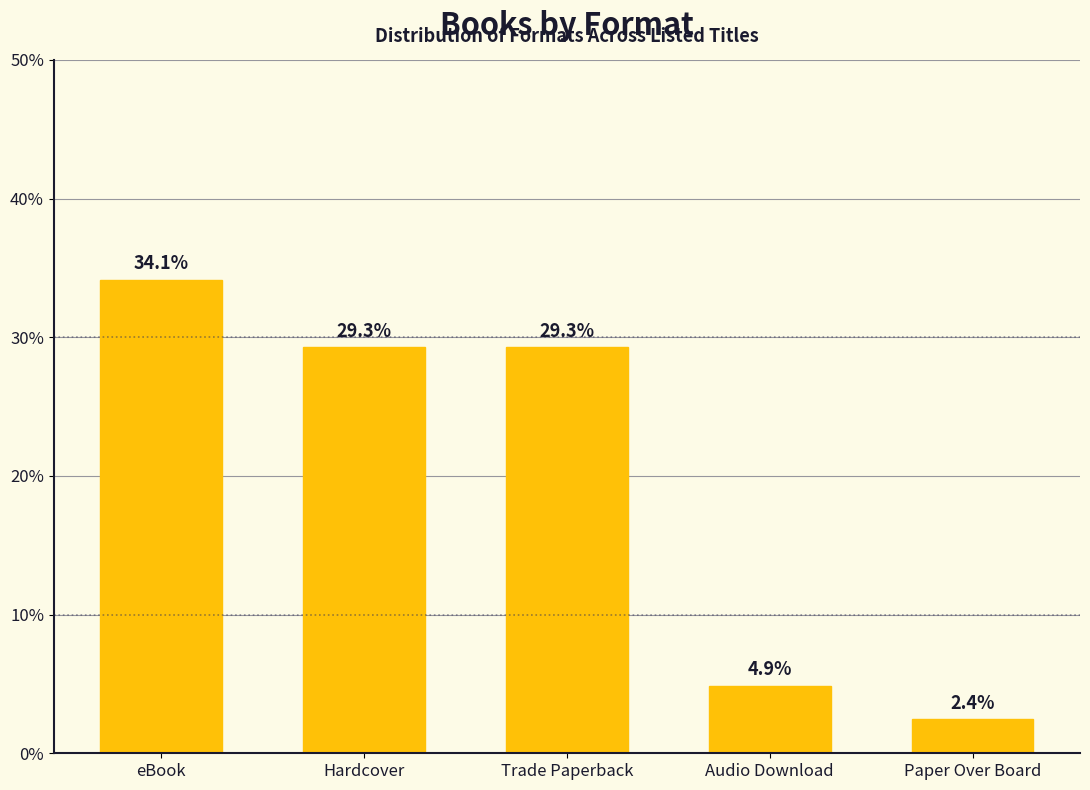

What is the difference between the maximum and minimum values?

31.7